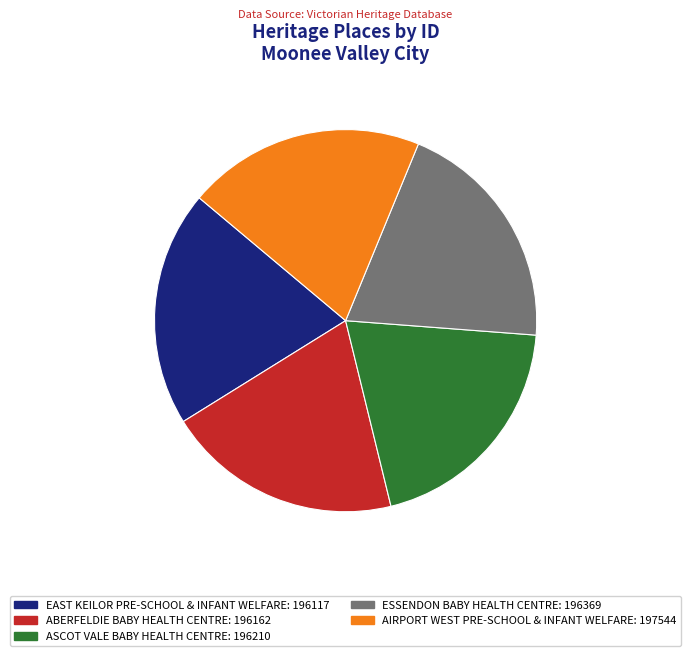

Is the sum of EAST KEILOR PRE-SCHOOL & INFANT WELFARE: 196117 and AIRPORT WEST PRE-SCHOOL & INFANT WELFARE: 197544 greater than half?

No